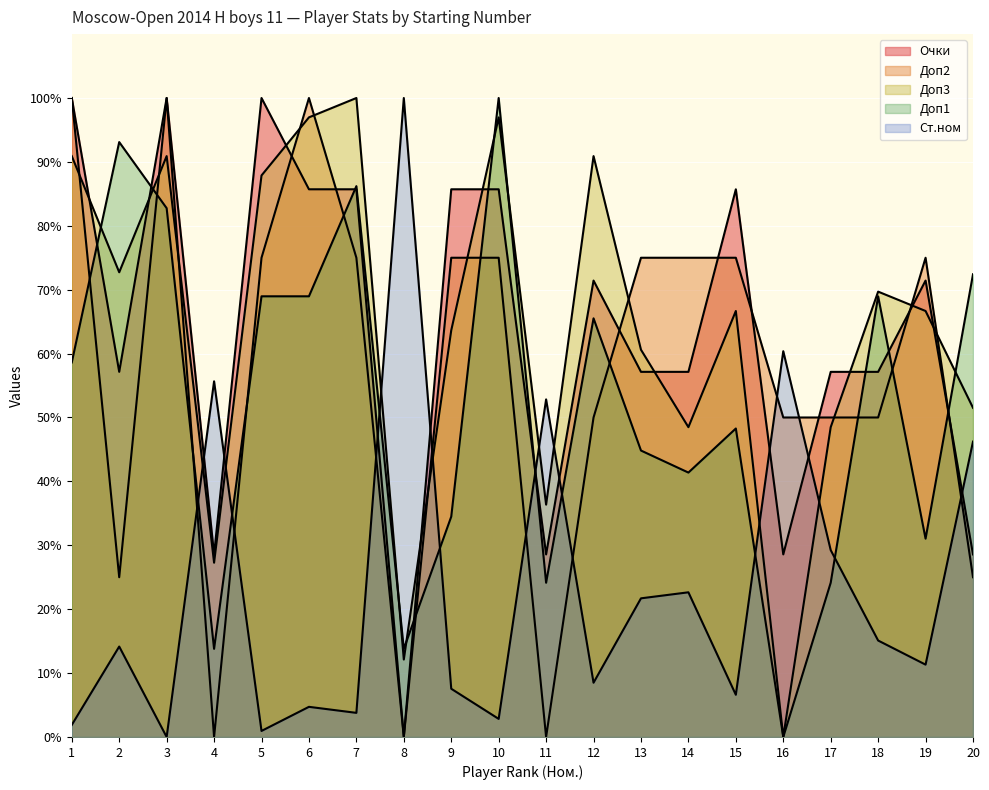

What is the difference between the maximum and second lowest values in the Очки series?

71.4